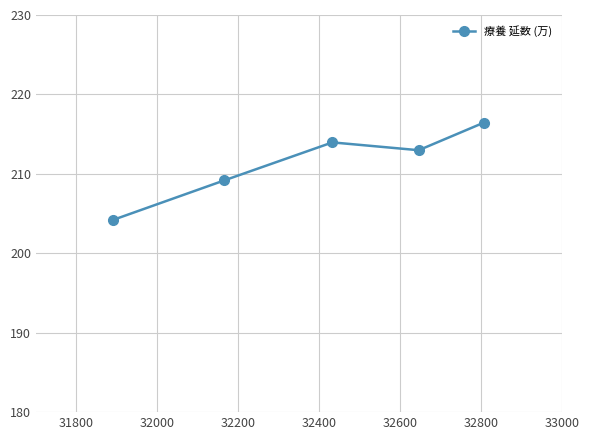

Reading left to right, list all the values displayed in this chart.

204.2	209.2	214.0	213.0	216.5